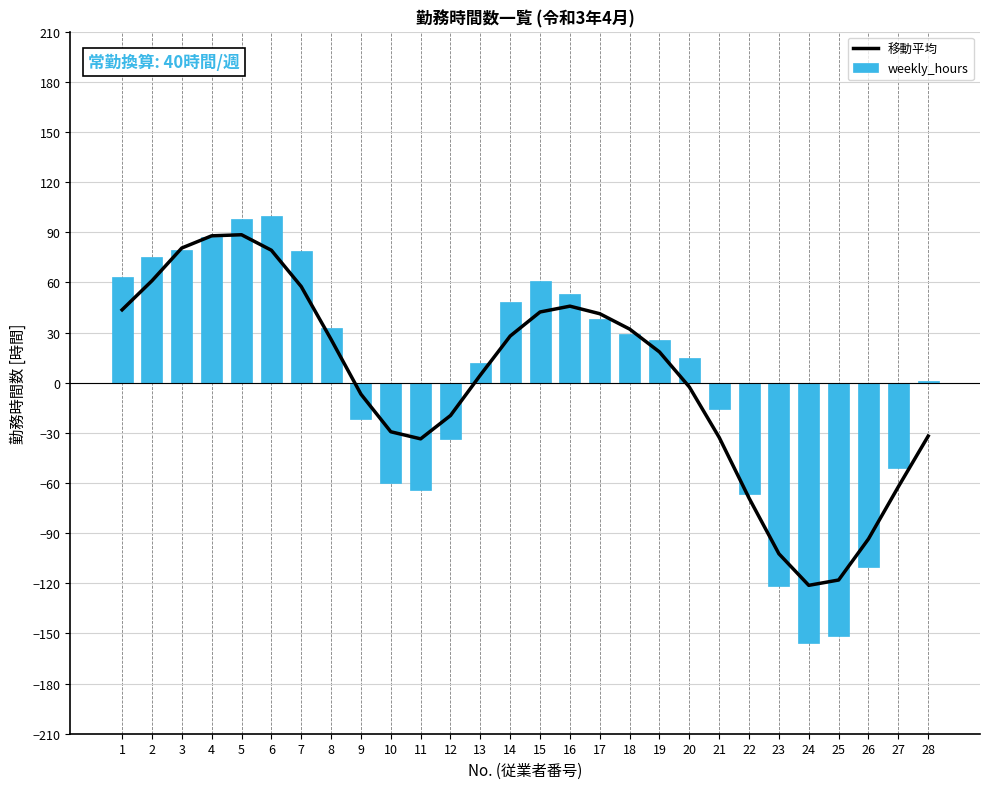

Which category has the highest value across all series?

6